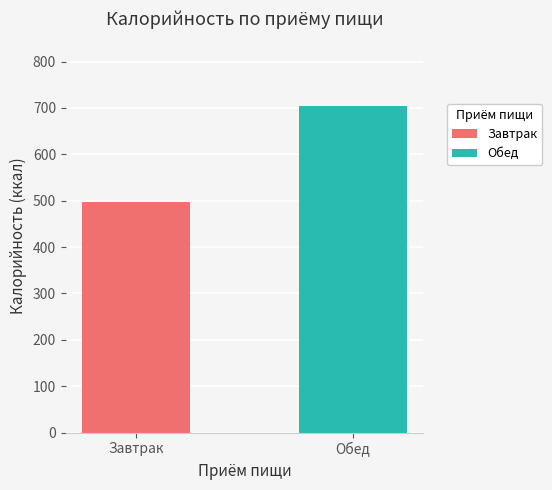

Which series has the largest total across all categories?

Обед